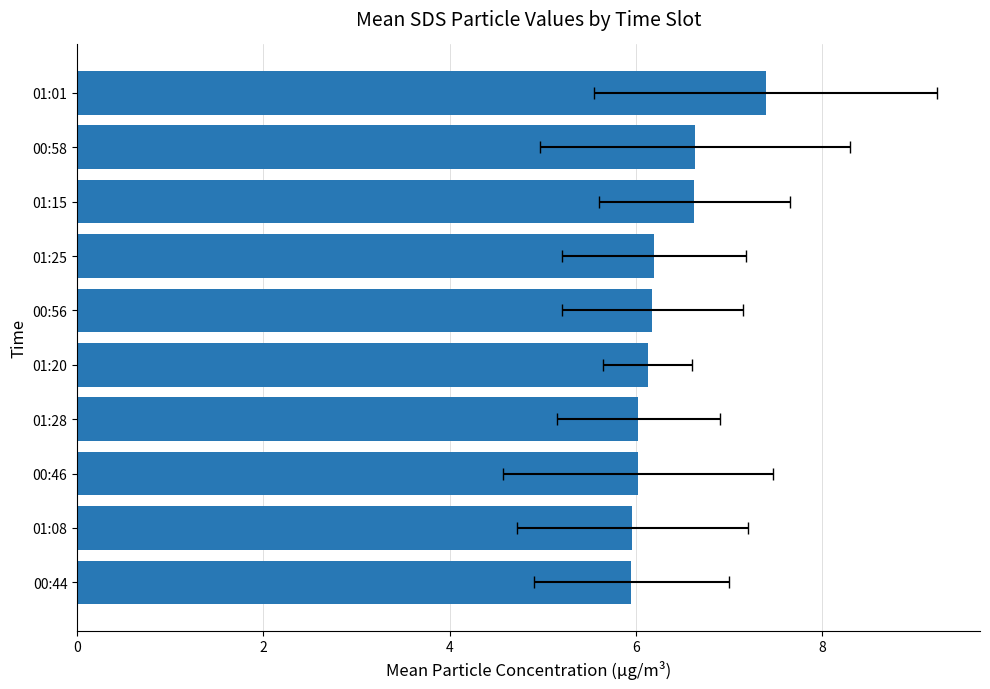

How many values are below 6?

2